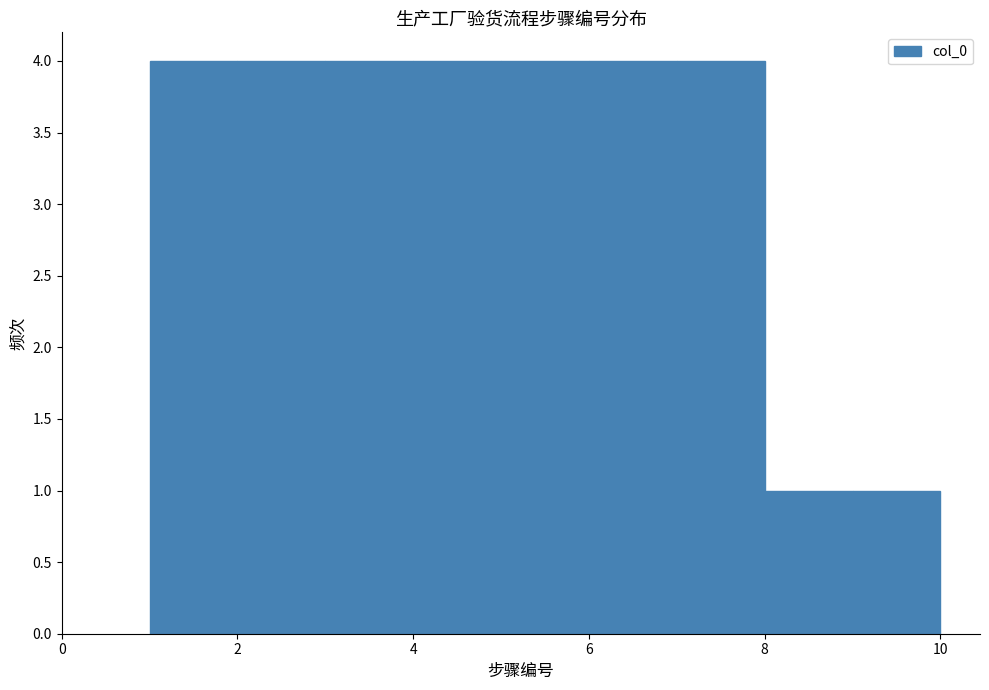

Reading left to right, list every bar in this chart as the range it spans on the x-axis followed by its height. The values are not printed on the chart, so give them approximately, as read against the axis.

1 to 2: 4
2 to 3: 4
3 to 4: 4
4 to 5: 4
5 to 6: 4
6 to 7: 4
7 to 8: 4
8 to 9: 1
9 to 10: 1